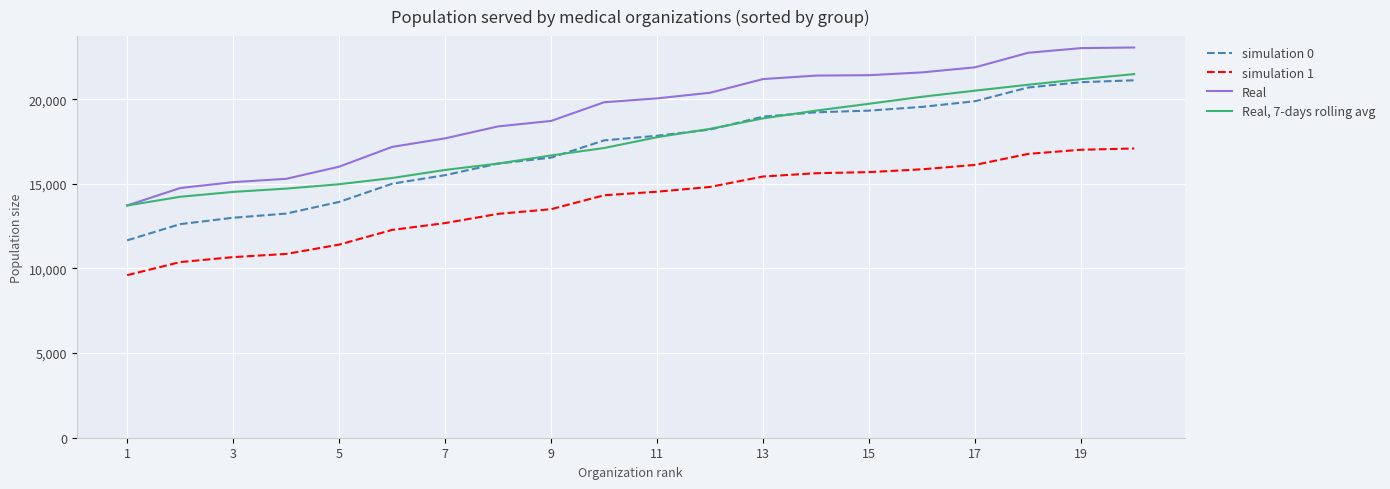

Which series has the largest range (max minus min)?

simulation 0